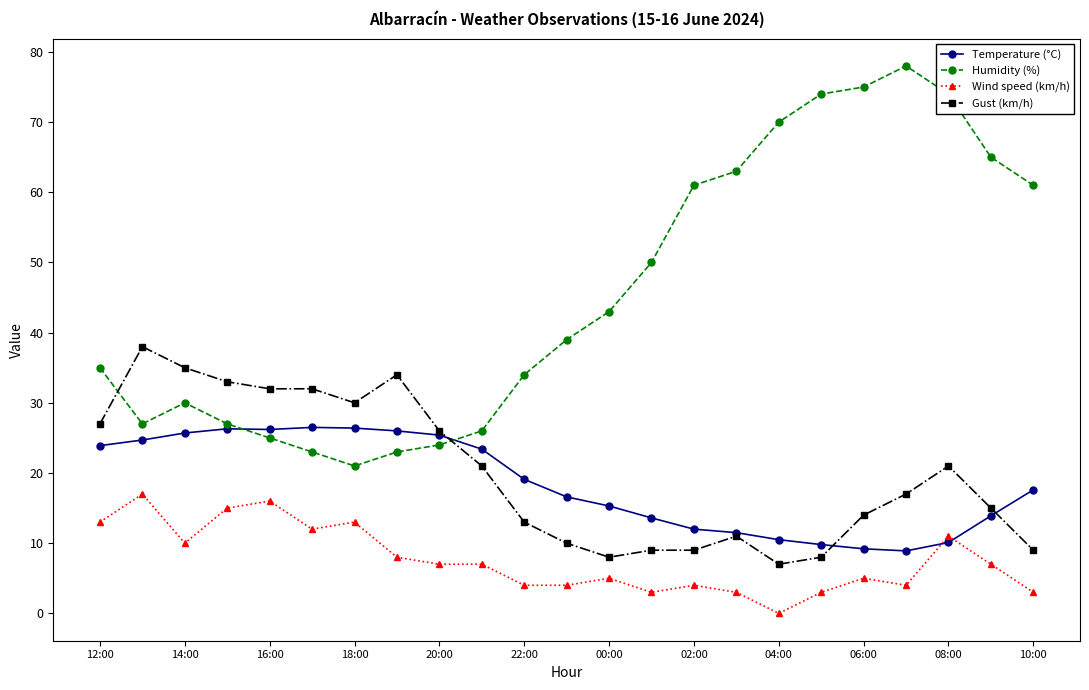

What is the greatest value displayed?

78.0